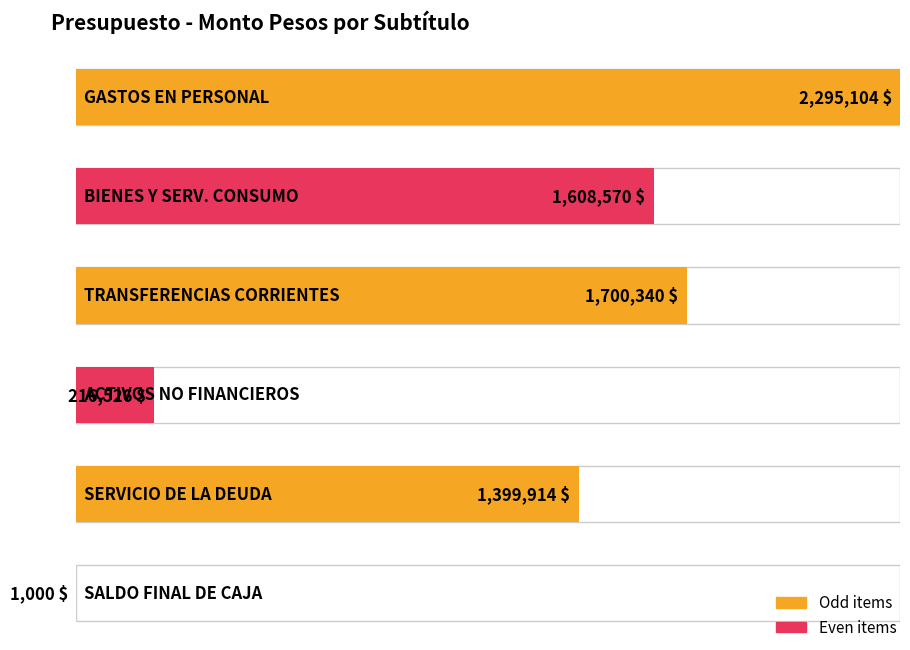

Approximately how many times larger is the value at GASTOS EN PERSONAL compared to SALDO FINAL DE CAJA?

2295.1